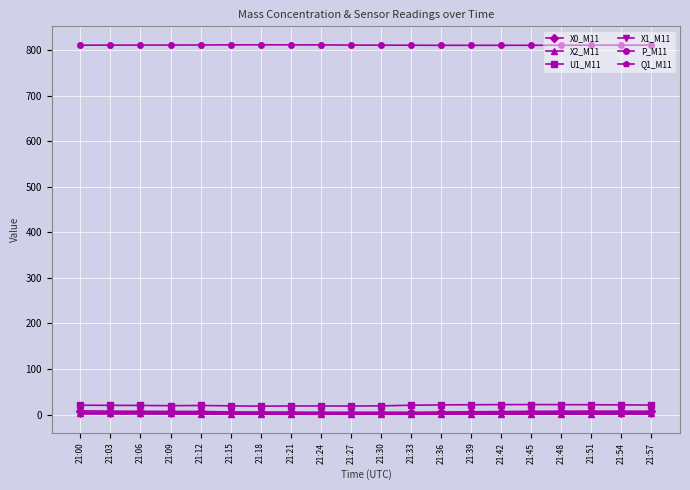

What is the approximate value of Q1_M11 at 21:51?

5.0